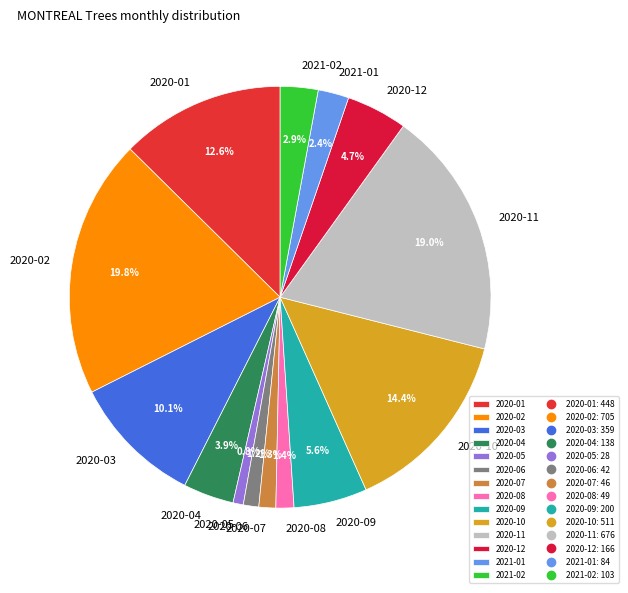

Is 2020-02 the majority of the pie?

No